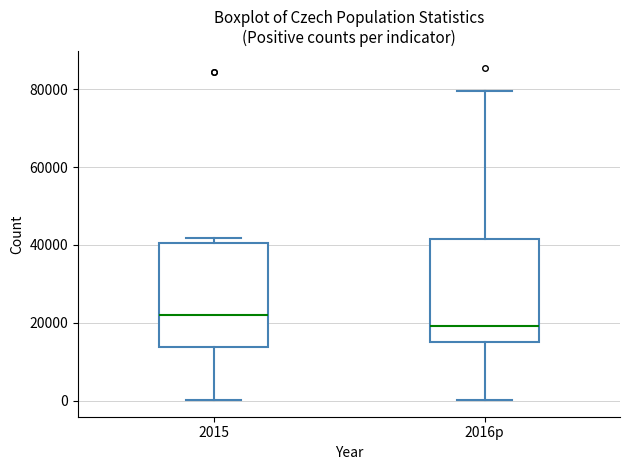

Reading left to right, read every box against the y-axis: the position of its median line, the range the box covers, and the ends of its whiskers. The values are not printed on the chart, so give them approximately, as read against the axis.

2015: median 22000, box 14000 to 40000, whiskers 0 to 42000
2016p: median 20000, box 16000 to 42000, whiskers 0 to 80000